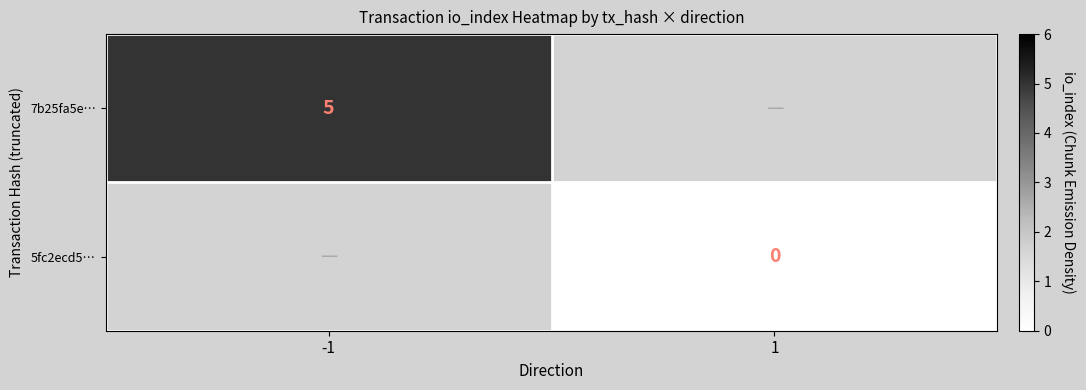

Is the value of 7b25fa5e… at -1 greater than the value of 5fc2ecd5… at 1?

Yes